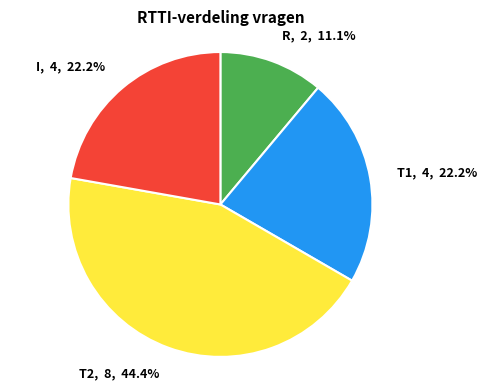

Does R account for over 50% of the chart?

No